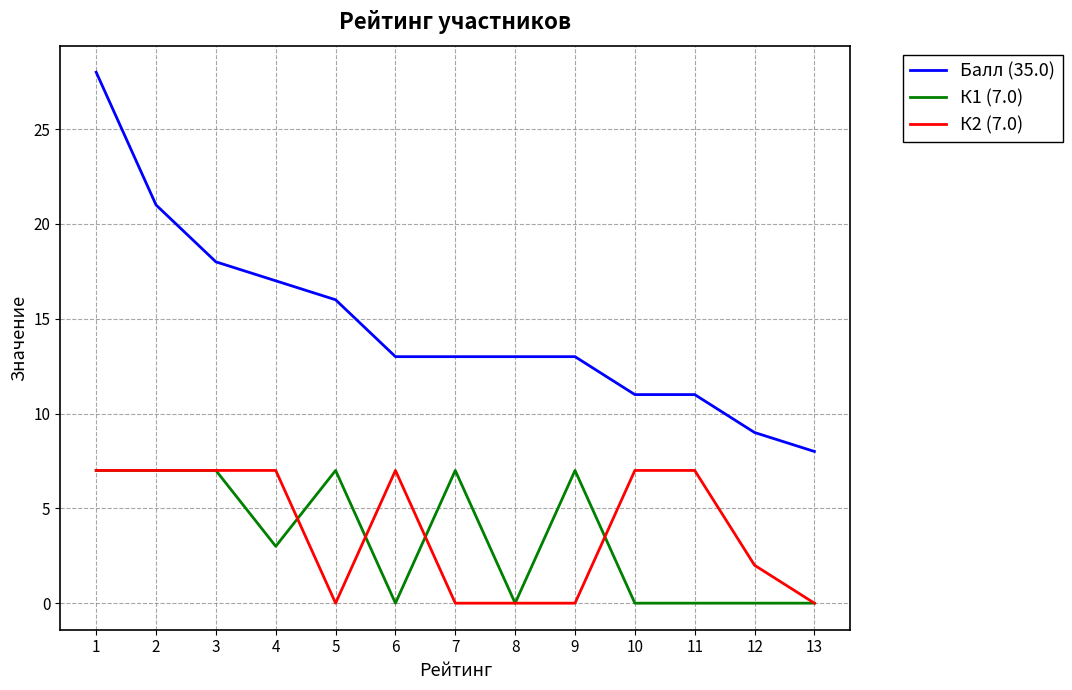

Is it true that К1 (7.0) equals 0 at 6?

True